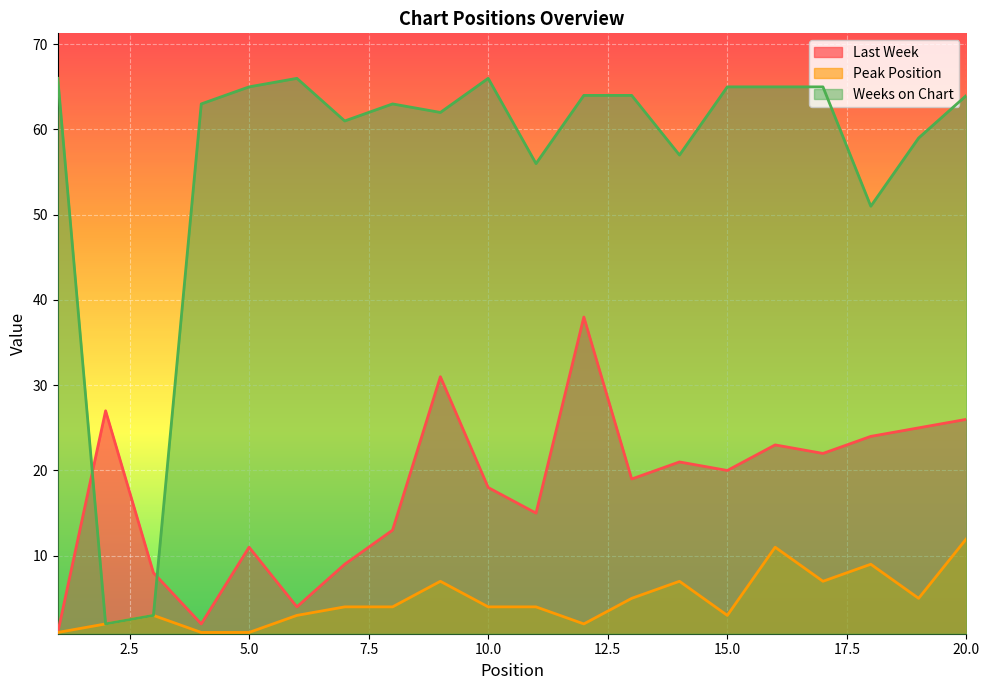

Between 5 and 8, which series saw the biggest shift?

Peak Position